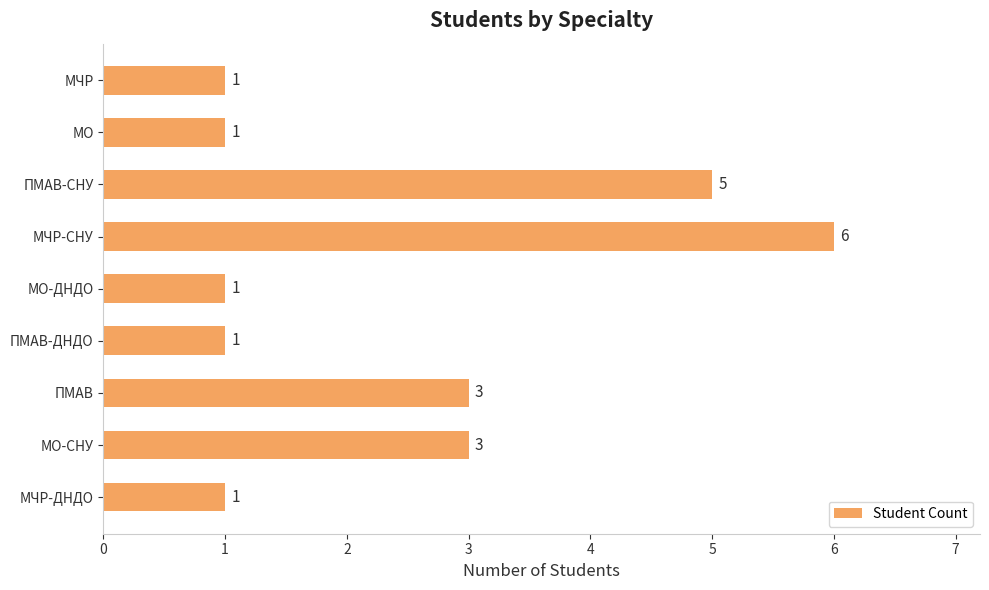

What is the ratio of the value at МО-СНУ to the value at ПМАВ-ДНДО?

3.0